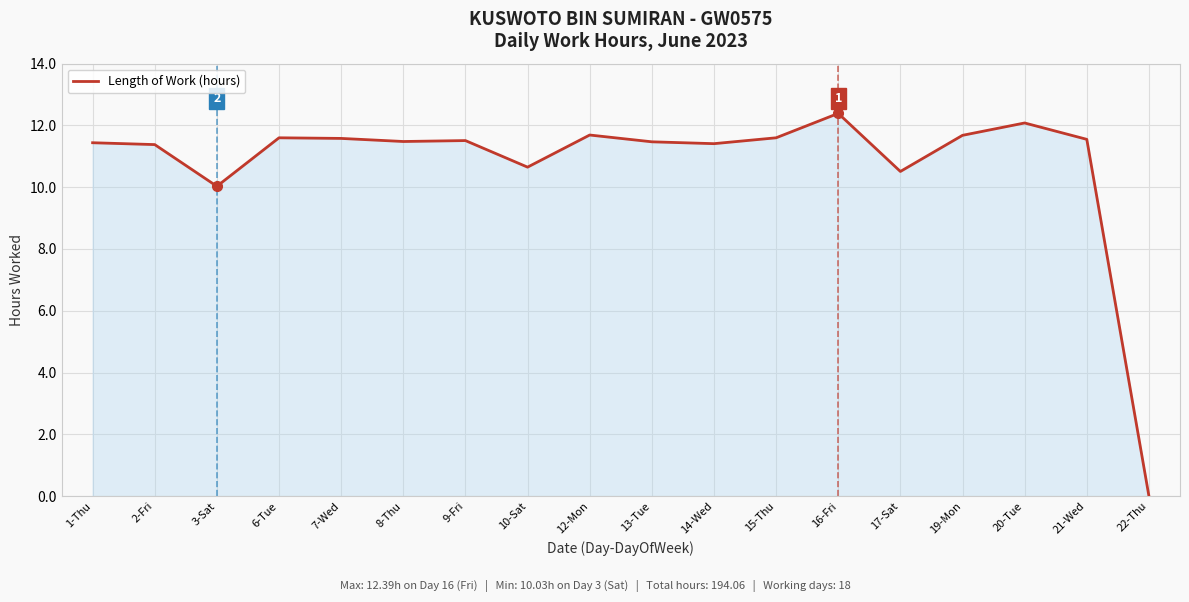

True or false: the data has more than 0 interior local peaks.

True